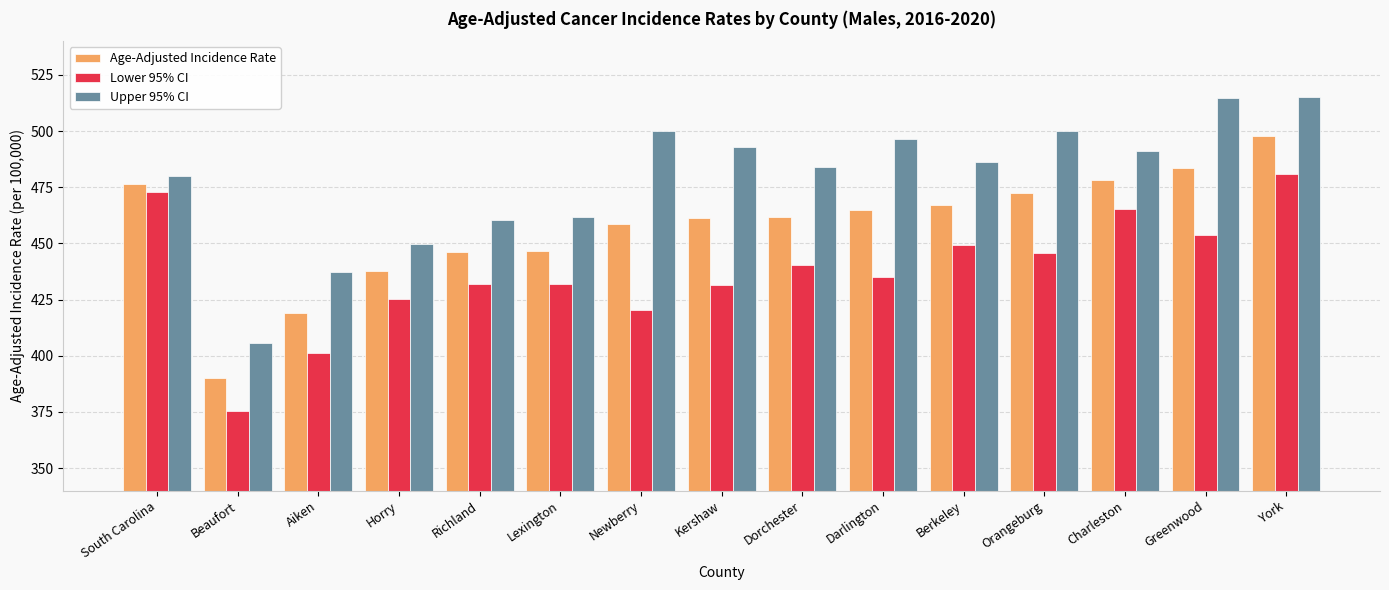

Does the chart contain any negative values?

No